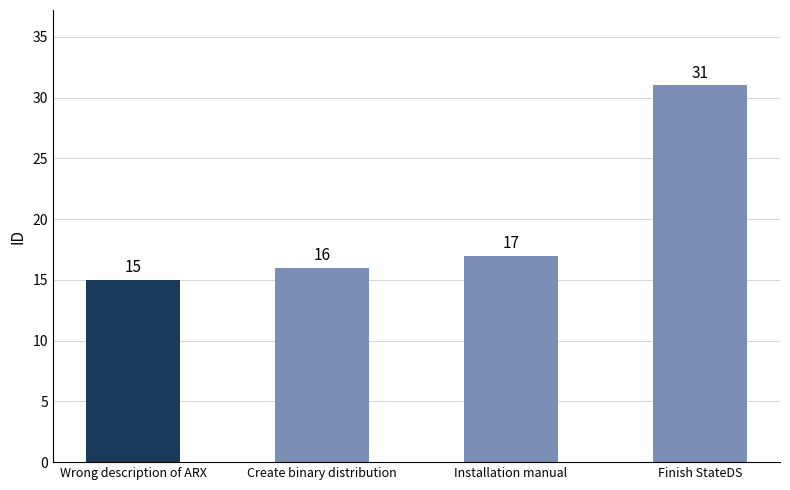

Between Wrong description of ARX and Create binary distribution, which is larger?

Create binary distribution